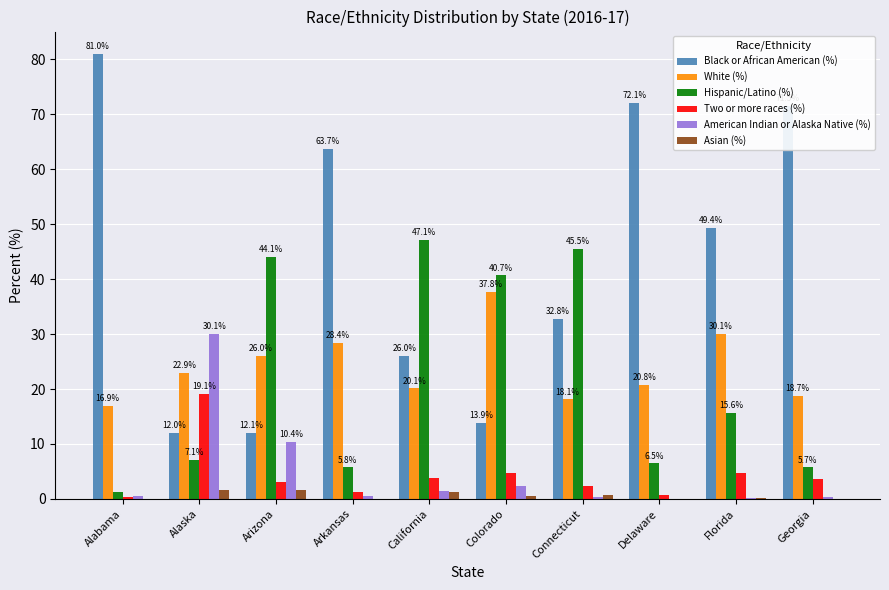

True or false: Hispanic/Latino (%) has a value of 58.0 at Colorado.

False